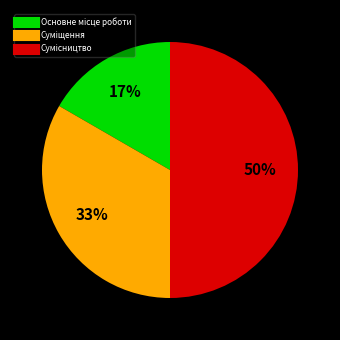

To the nearest percent, what is the average slice percentage?

33%